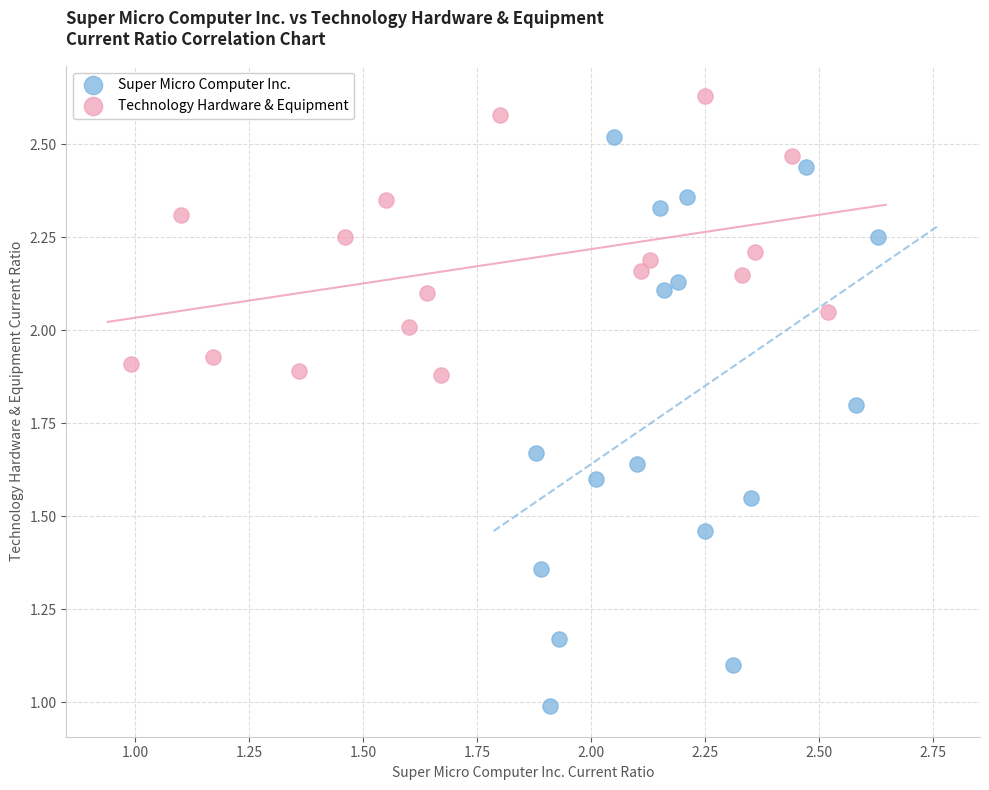

Which series contains the lowest Y value?

Super Micro Computer Inc.